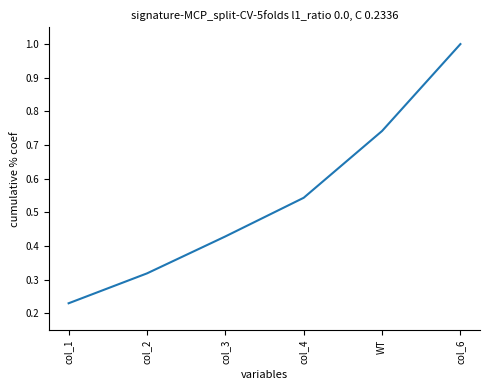

What is the sum of all values?

3.3